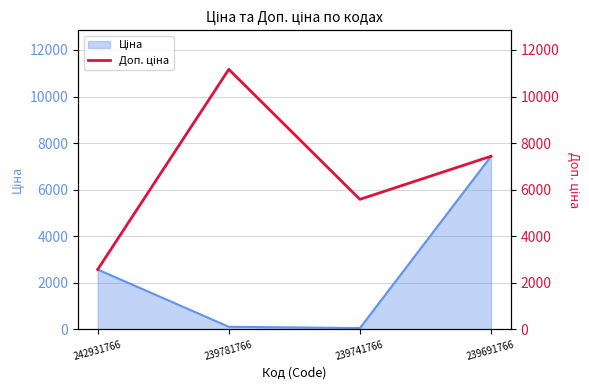

Reading right to left, extract all data points from this chart.

7436.2	5585.0	11169.0	2572.0